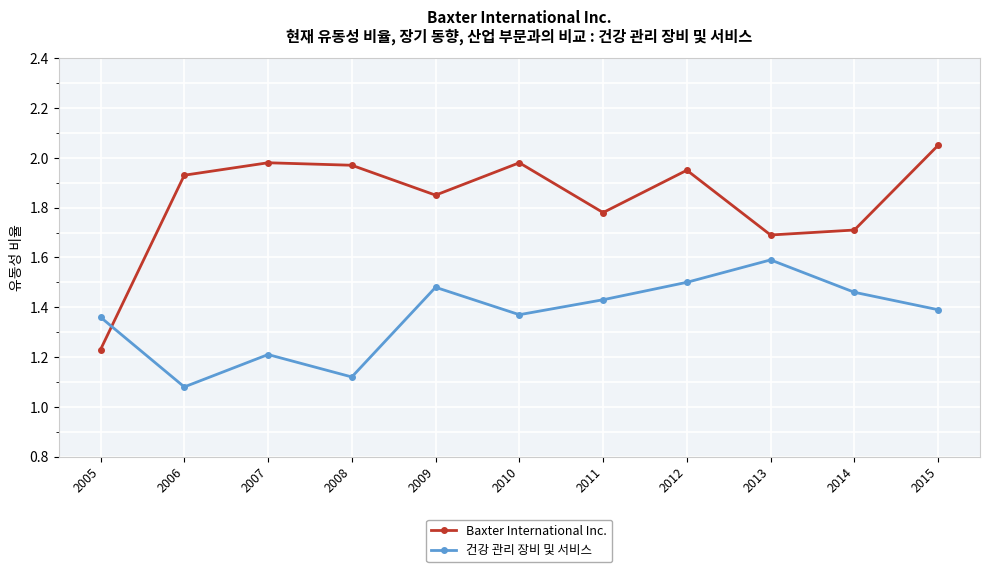

Which series ends up on top after the final intersection of Baxter International Inc. and 건강 관리 장비 및 서비스?

Baxter International Inc.